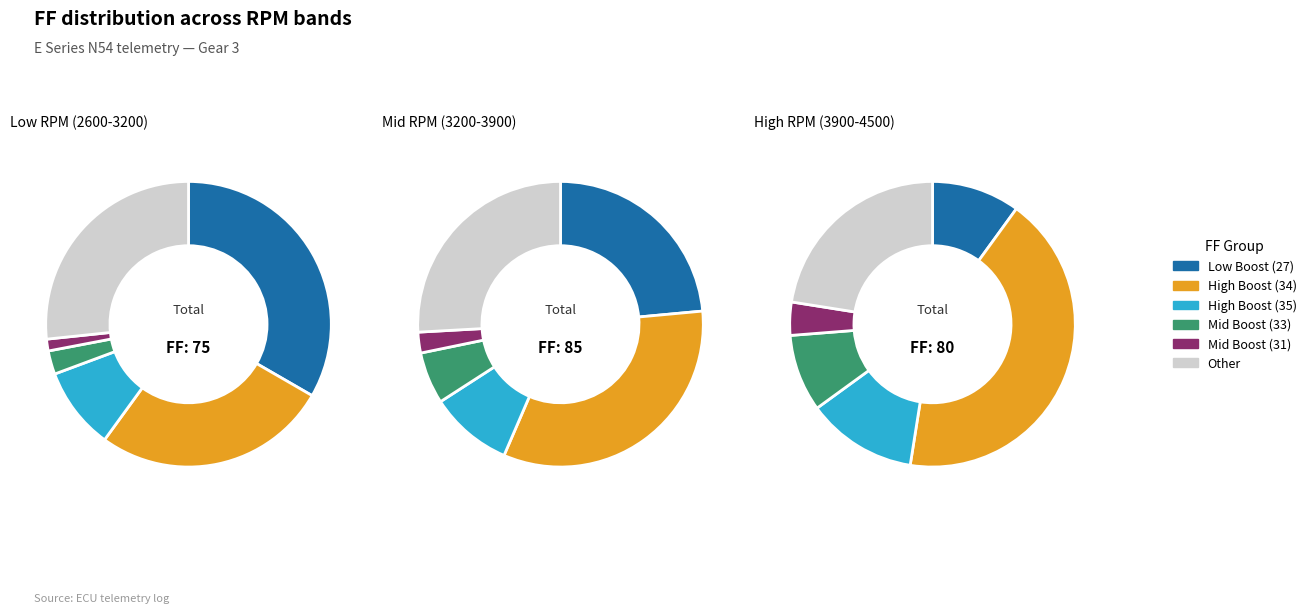

Is there any slice that represents more than half of the pie?

No